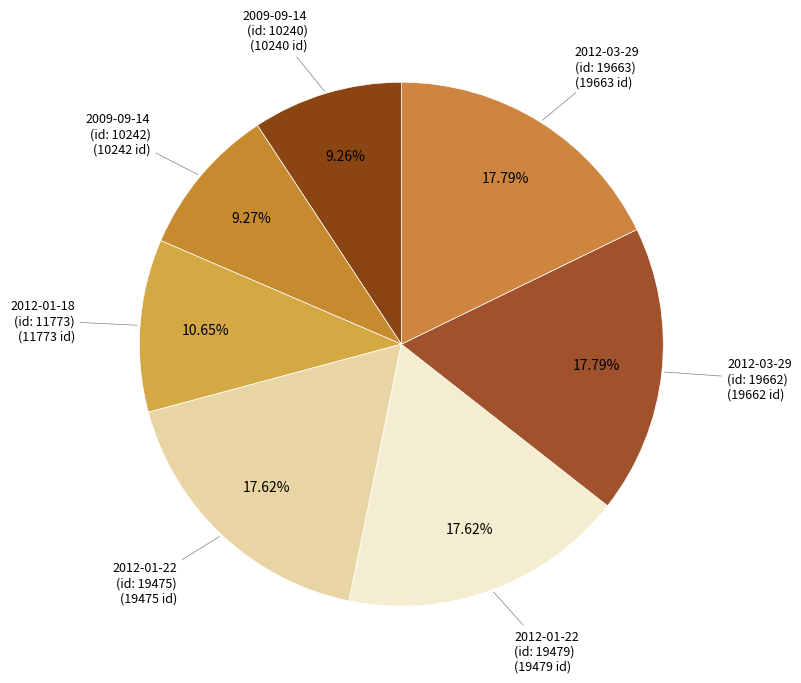

To the nearest percent, what is the average slice percentage?

14%